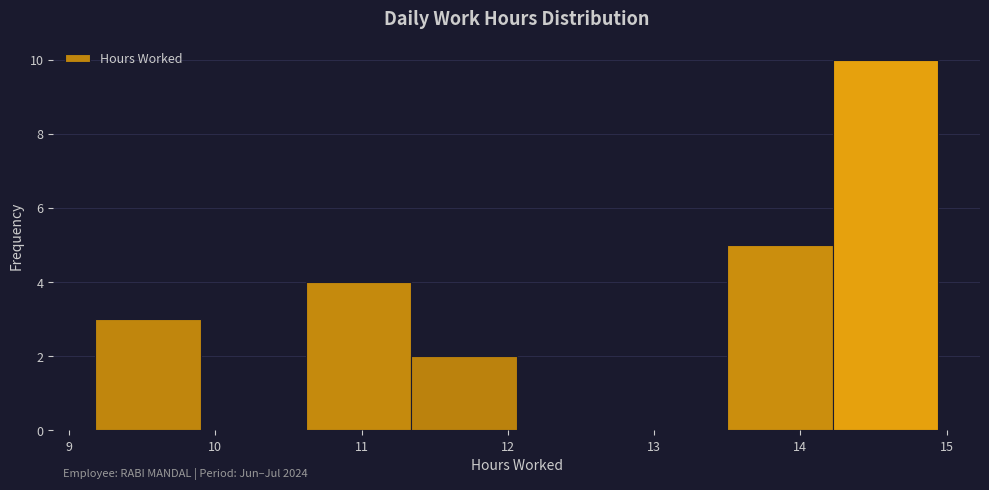

Which range on the x-axis has the tallest bar?

14.22 to 14.94